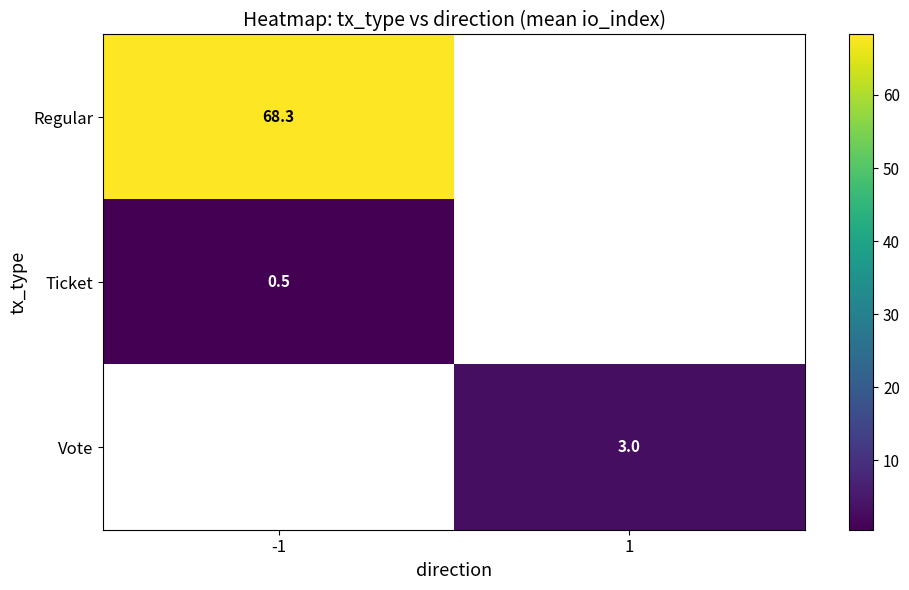

The Regular series shows 107.9 at -1. True or false?

False